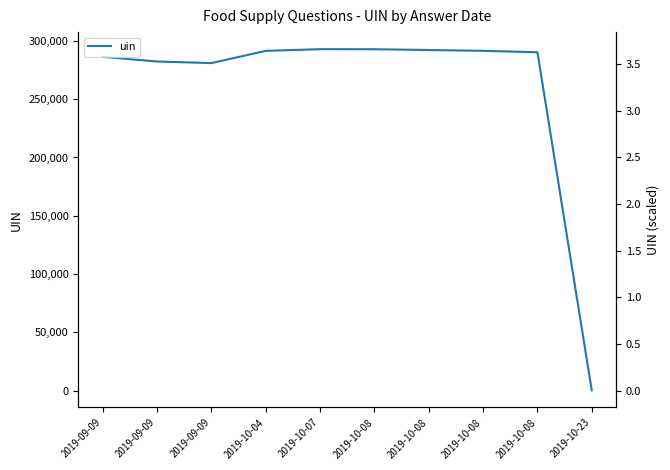

What is the approximate value at 2019-09-09?

282357